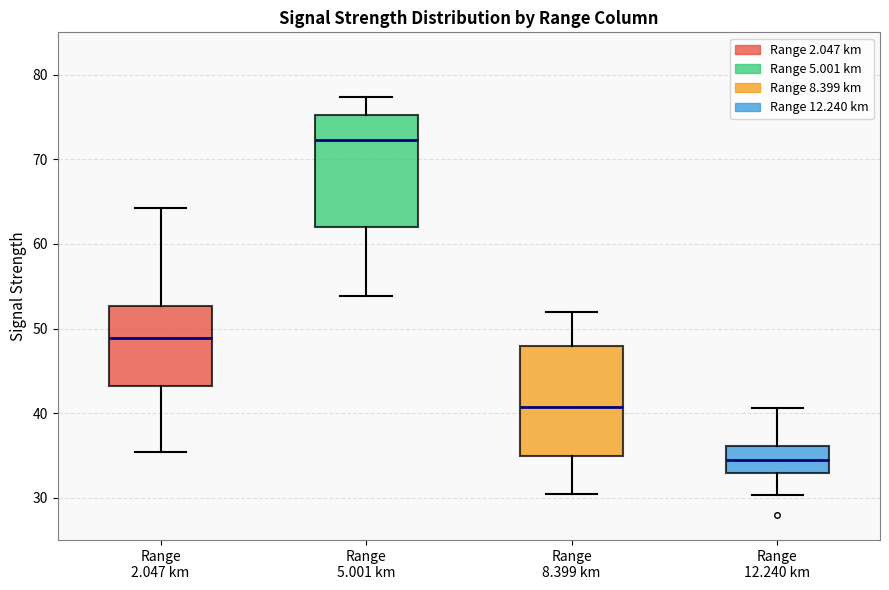

Reading left to right, transcribe this box plot: for each box, give where its median line is, the range the box spans, and where its two whiskers end, as read against the y-axis. The values are not printed on the chart, so give them approximately, as read against the axis.

Range 2.047 km: median 49, box 43 to 53, whiskers 35 to 64
Range 5.001 km: median 72, box 62 to 75, whiskers 54 to 77
Range 8.399 km: median 41, box 35 to 48, whiskers 31 to 52
Range 12.240 km: median 35, box 33 to 36, whiskers 30 to 41